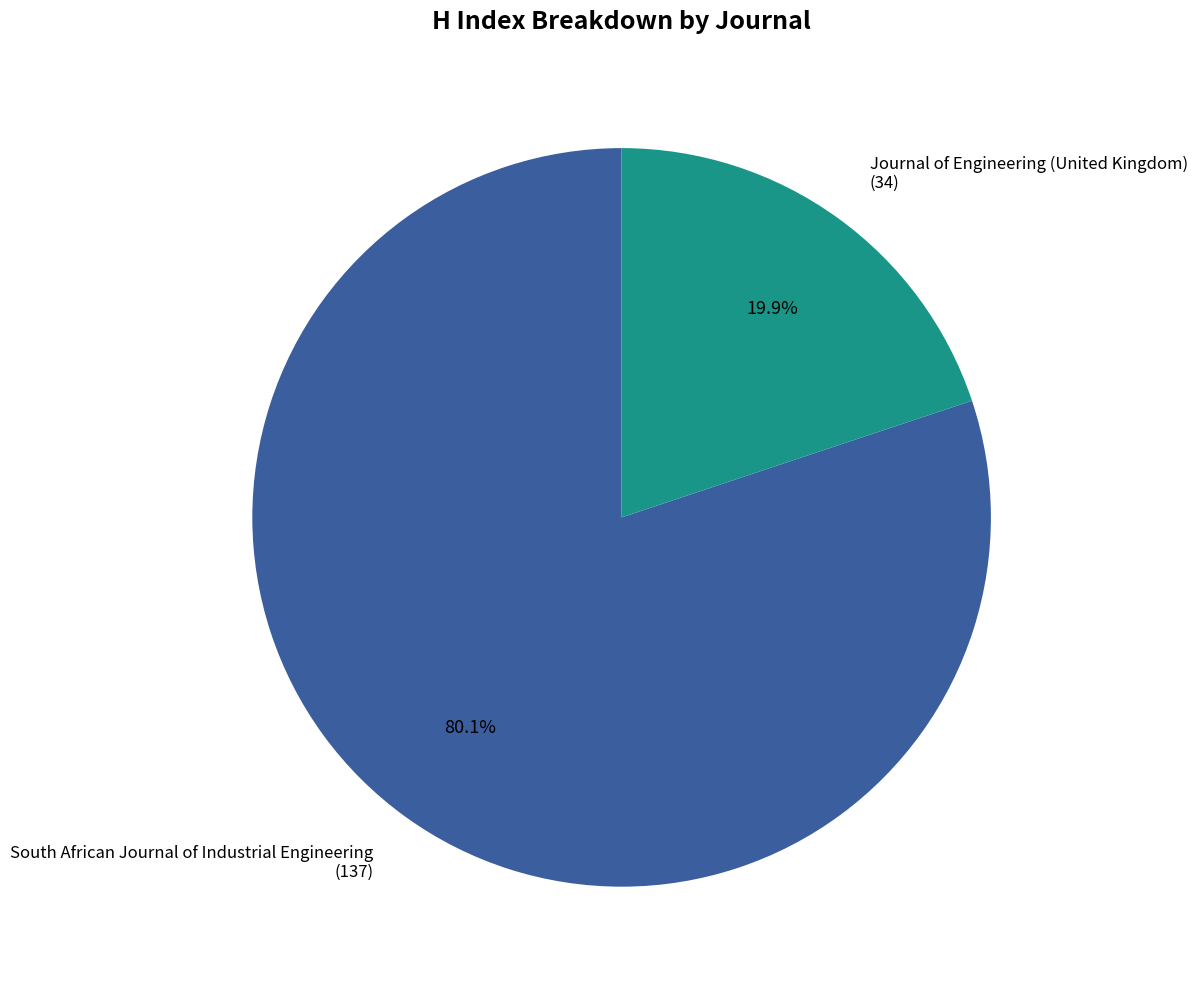

What is the total percentage of Journal of Engineering (United Kingdom) and South African Journal of Industrial Engineering?

100.0%